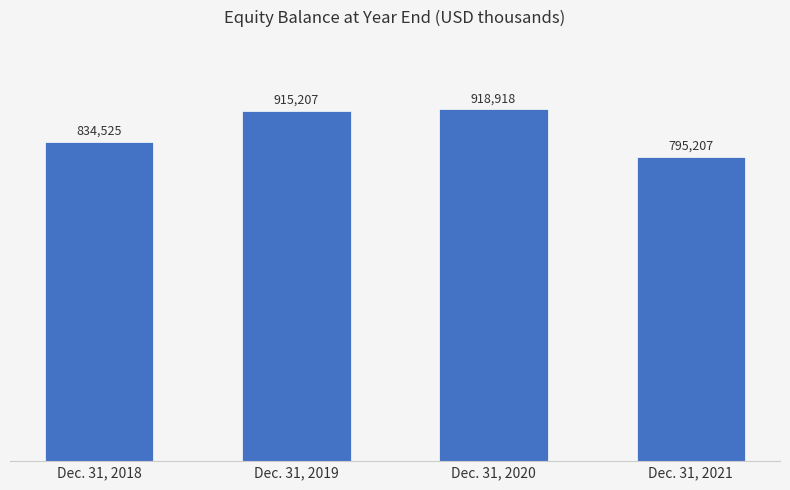

List the labels in order of value, largest first.

Dec. 31, 2020, Dec. 31, 2019, Dec. 31, 2018, Dec. 31, 2021